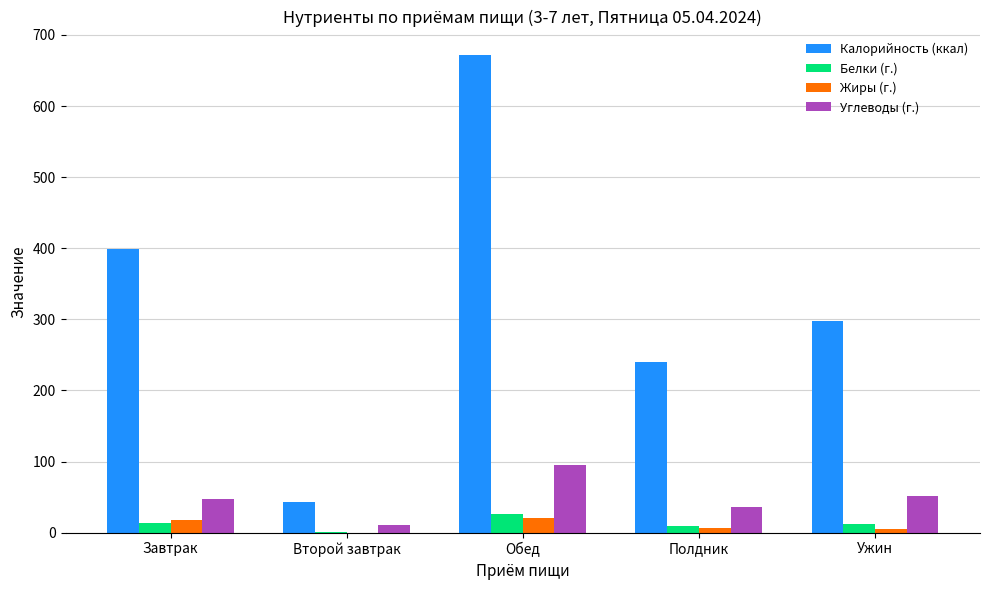

At which category is the sum across all series the highest?

Обед